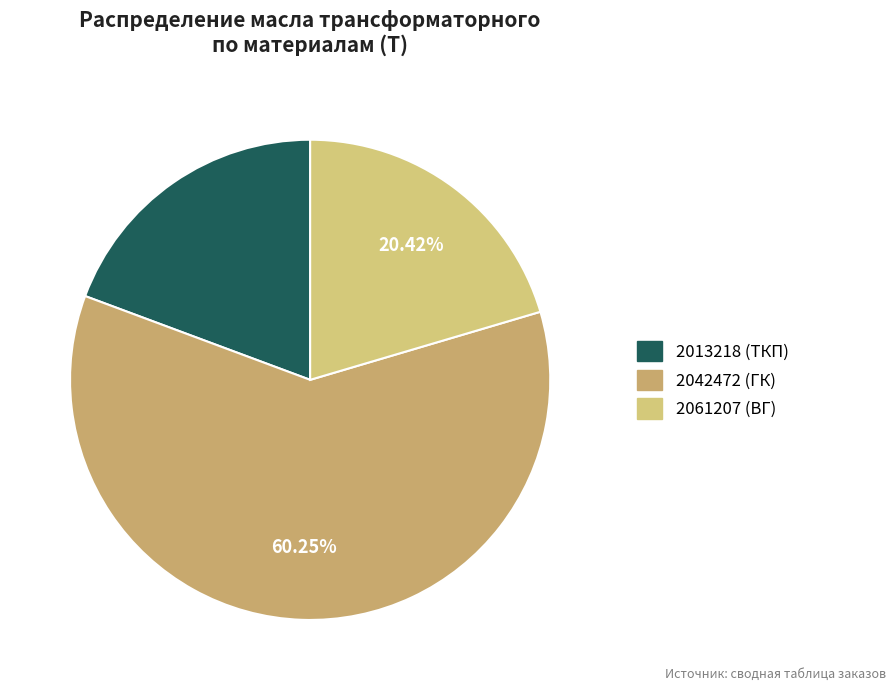

Which slice is the largest?

2042472 (ГК)